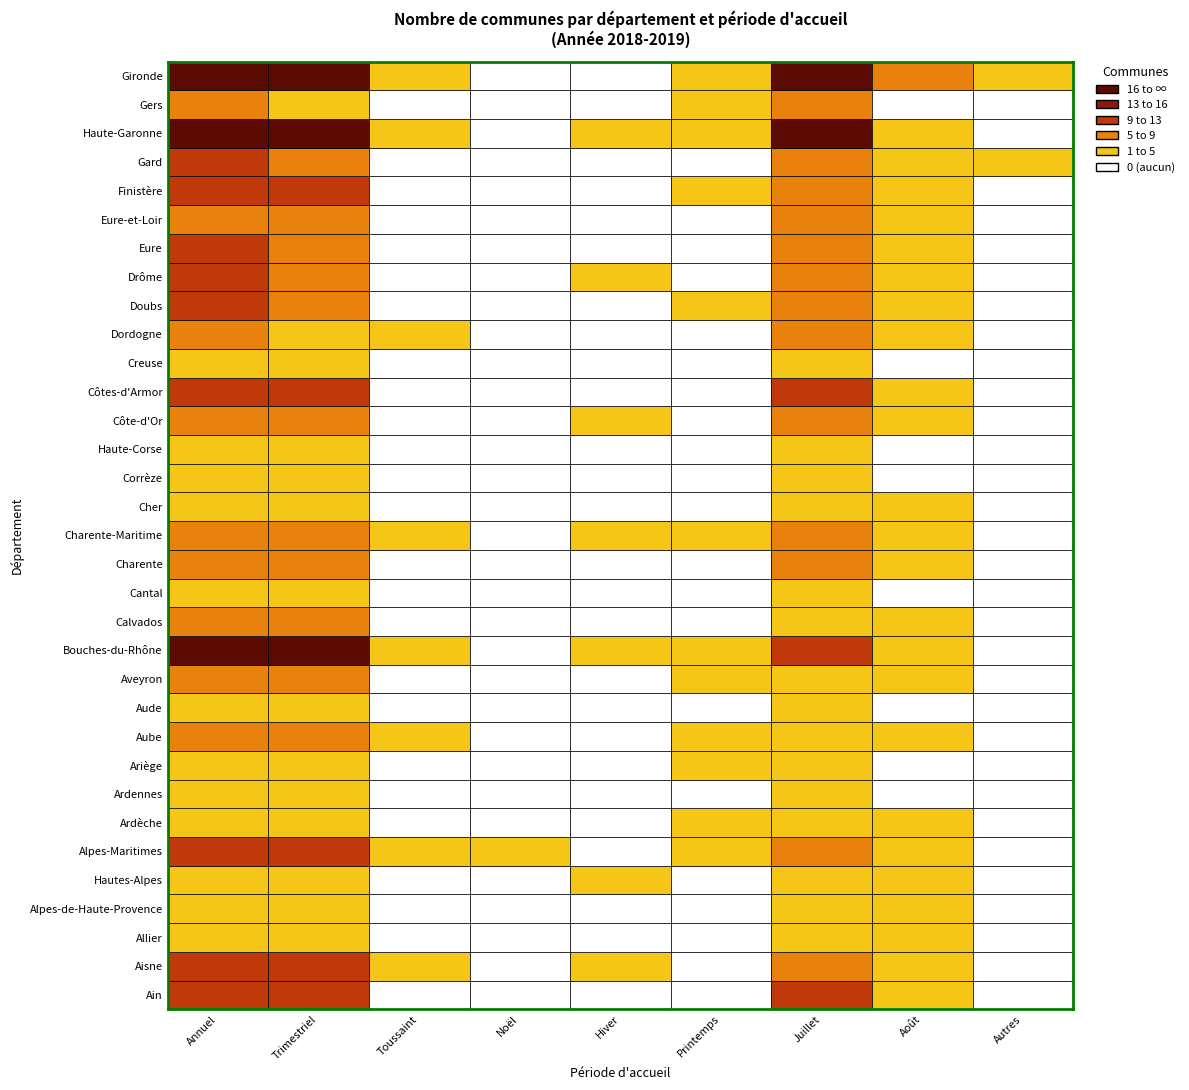

What is the sum of all Dordogne values?

20